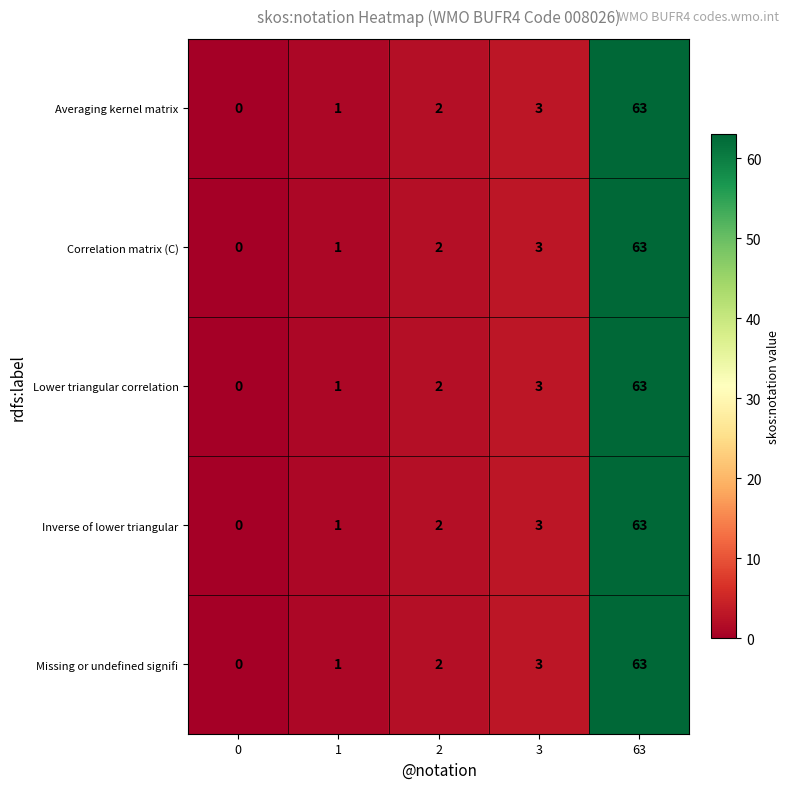

Where is Averaging kernel matrix nearest to the value 31?

3